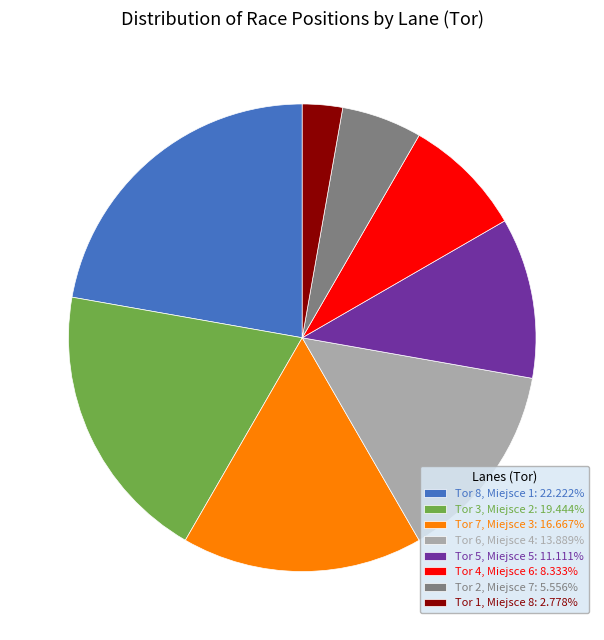

Count the number of slices in the pie.

8